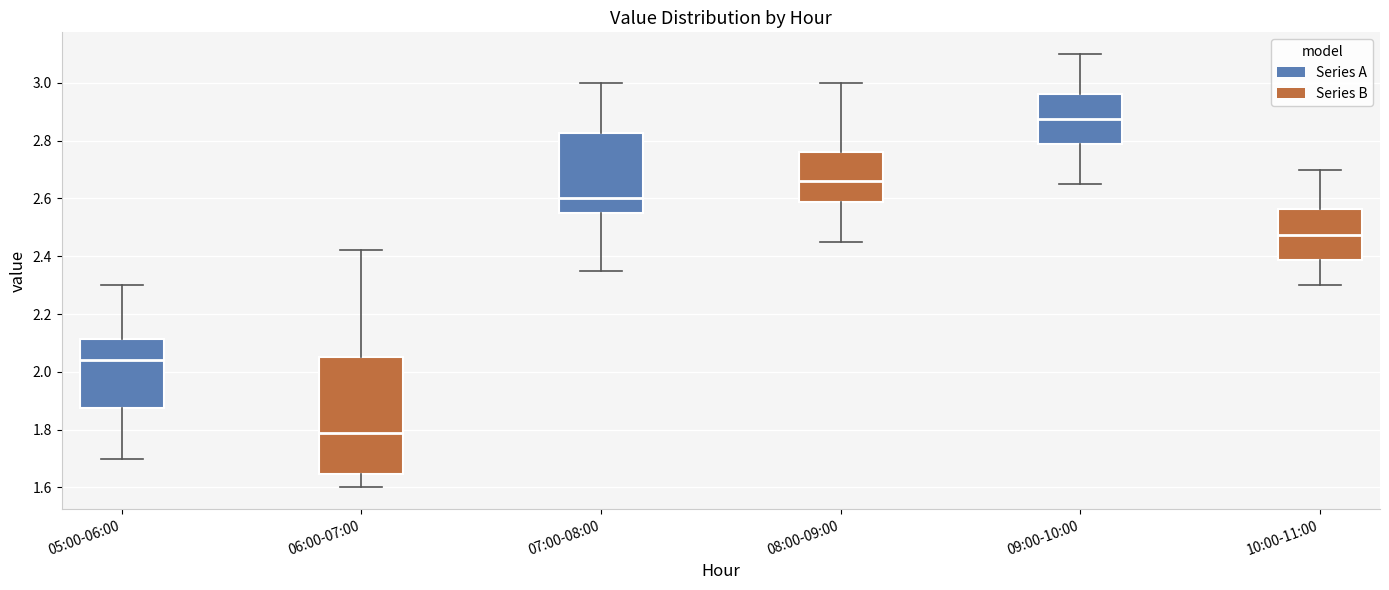

Which box's median line is the lowest?

06:00-07:00